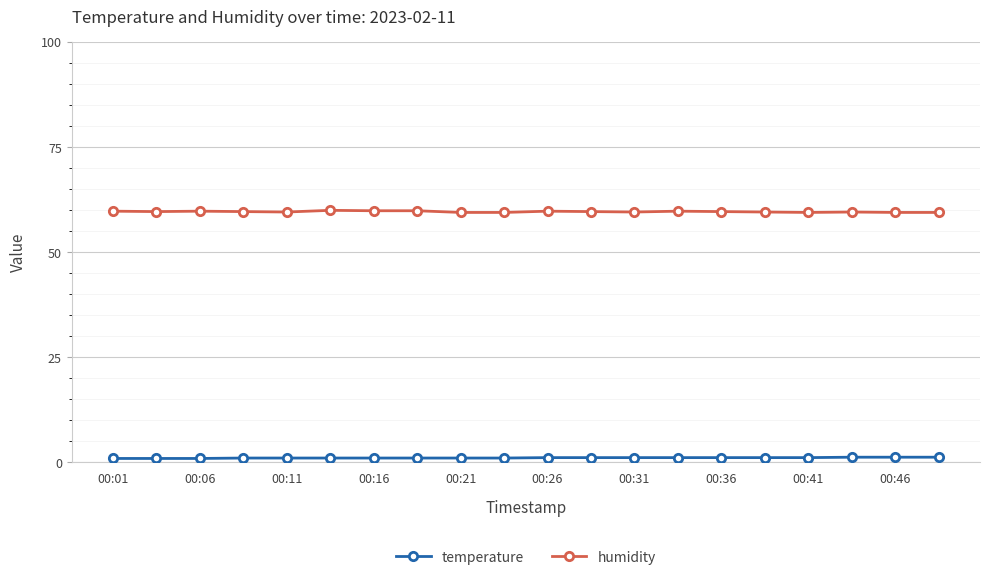

What is the value of the humidity point at the 9th from the left?

59.4